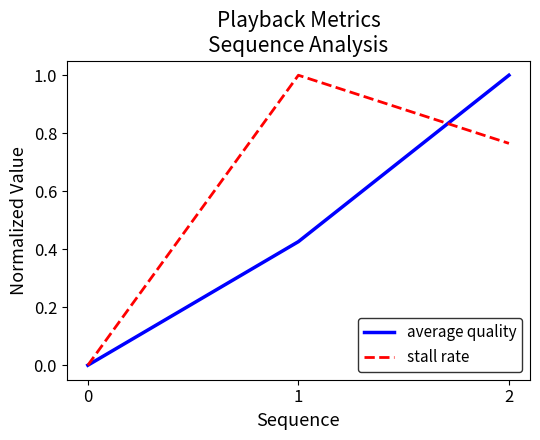

What are all the series names shown in the legend?

average quality, stall rate